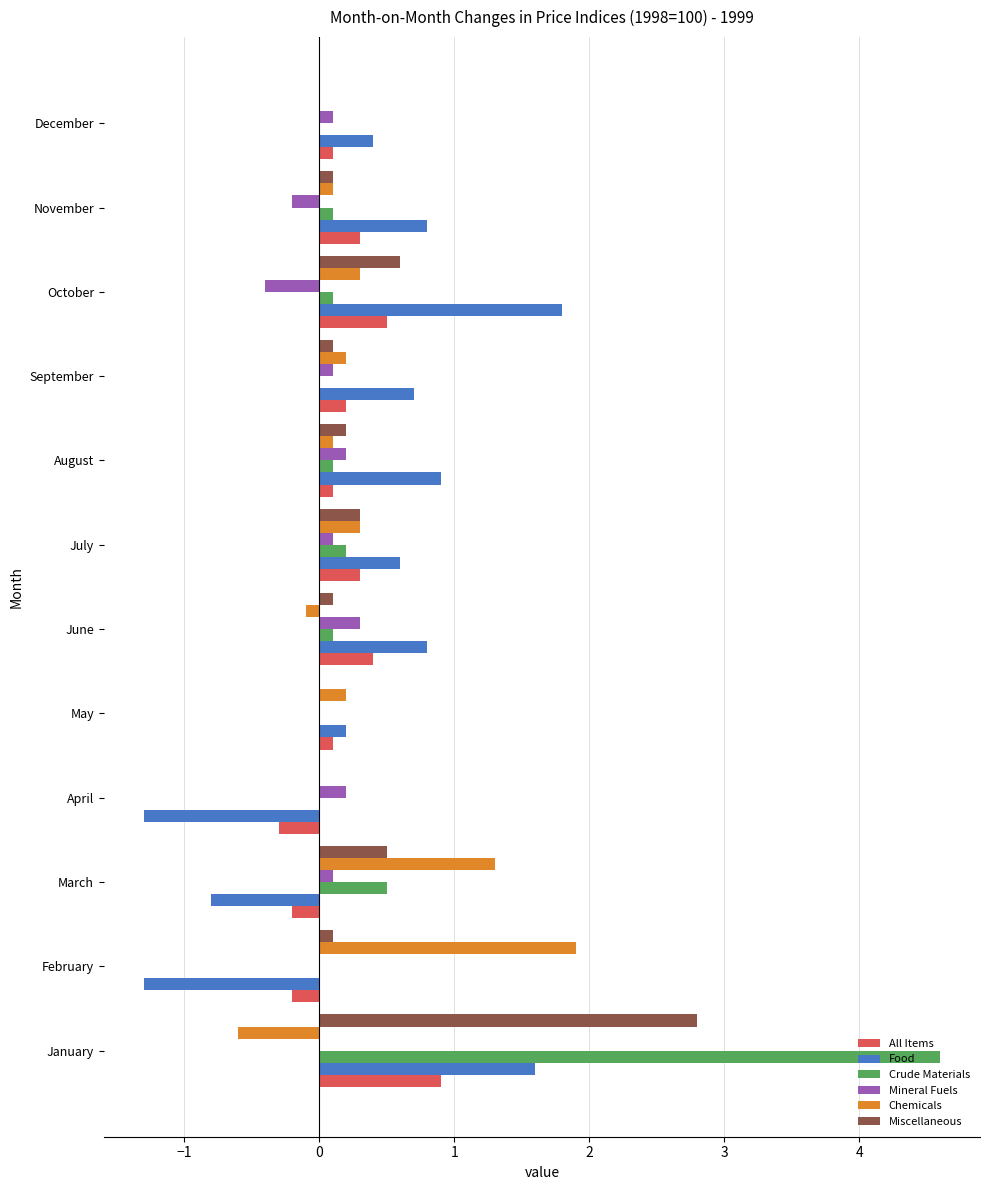

Is the value of Food at May greater than the value of Crude Materials at September?

Yes